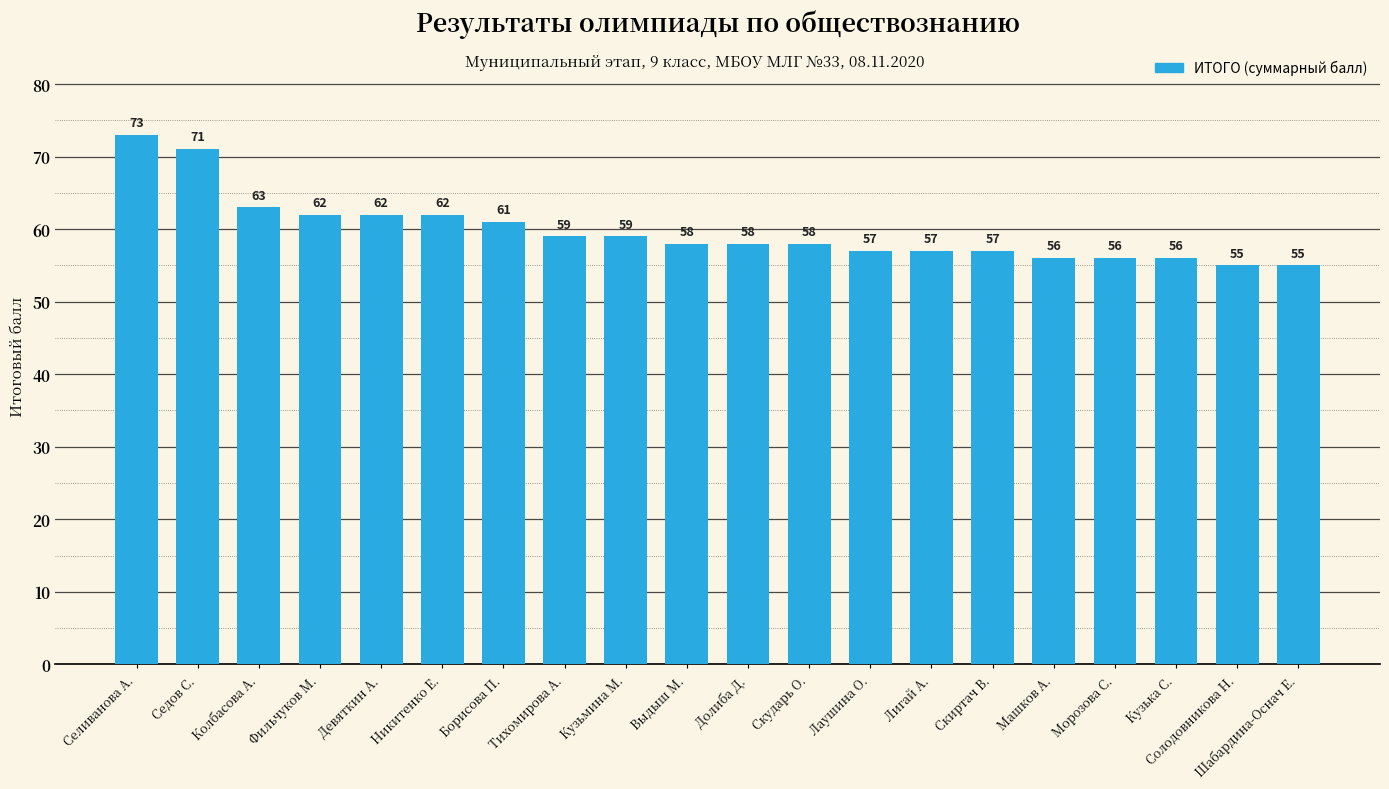

Approximately how many times larger is the value at Скударь О. compared to Борисова П.?

1.0